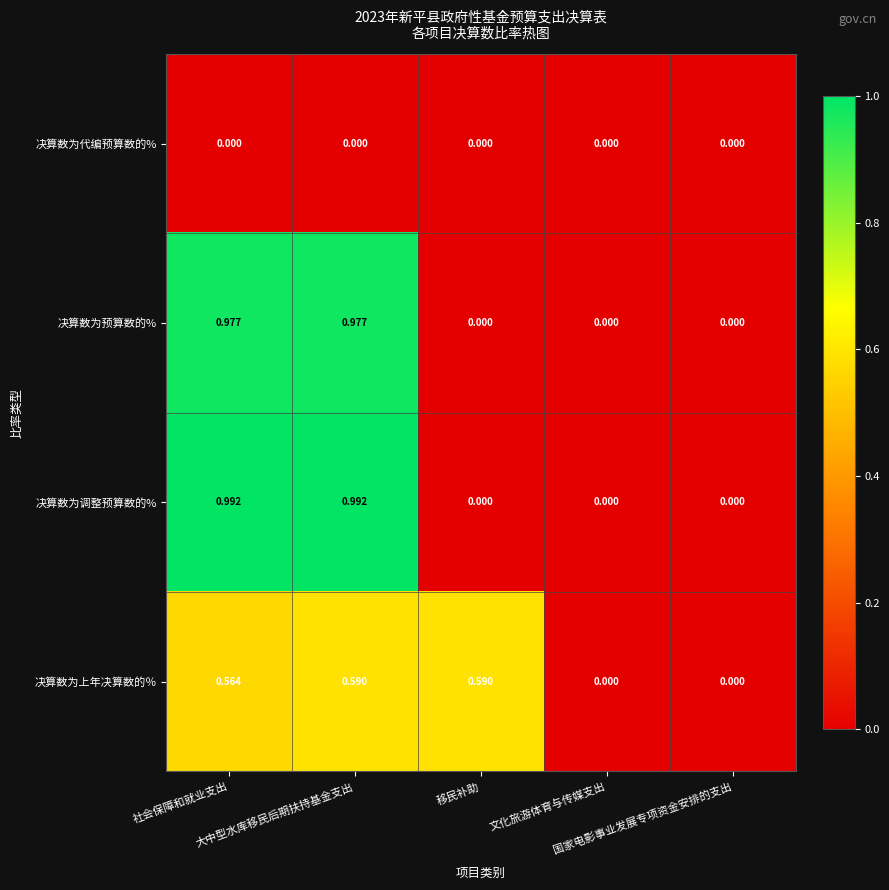

Which series has the largest range (max minus min)?

决算数为调整预算数的%